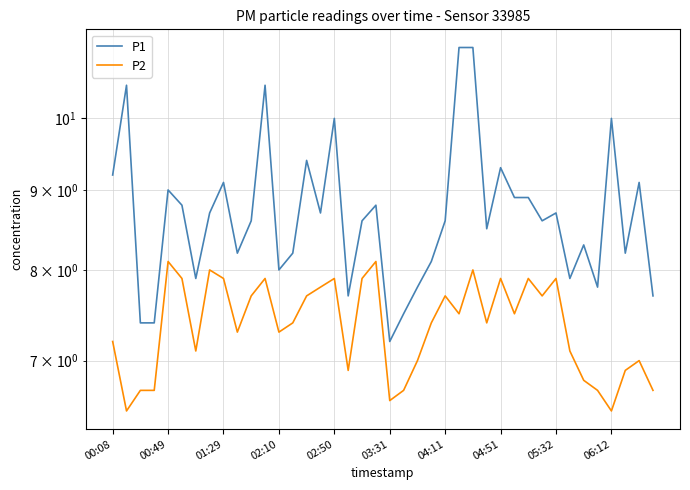

How many interior local peaks does the P1 series have?

12